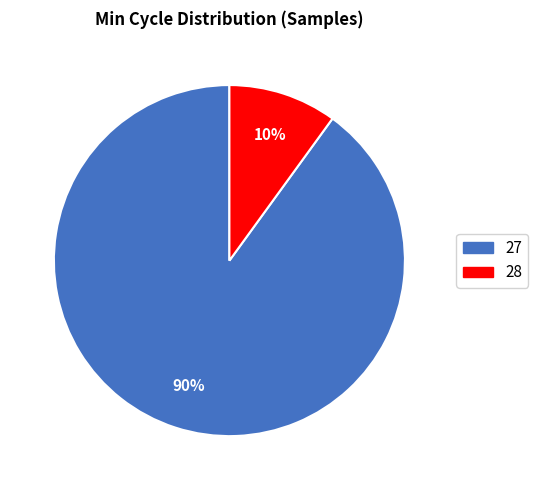

To the nearest percent, what is the difference between the largest and smallest slice percentages?

80%